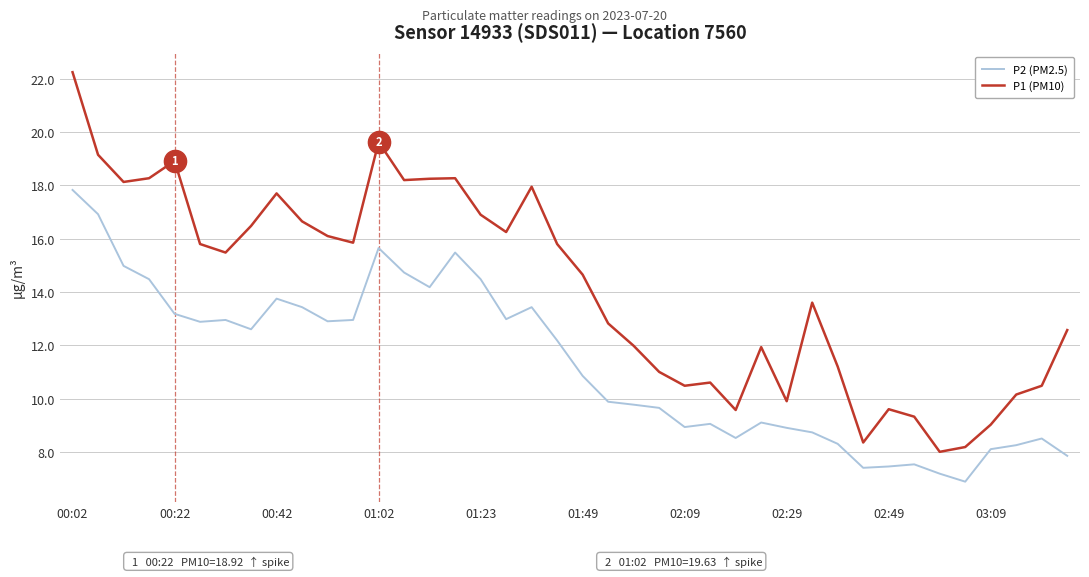

Which series has the widest spread of values?

P1 (PM10)